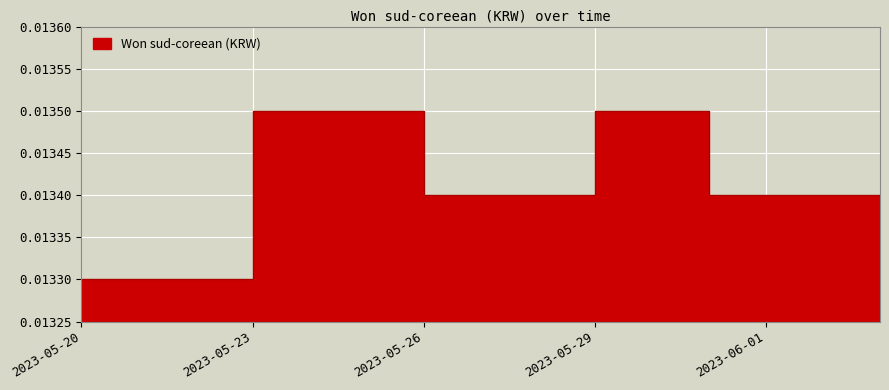

How many lines are shown in the chart?

1